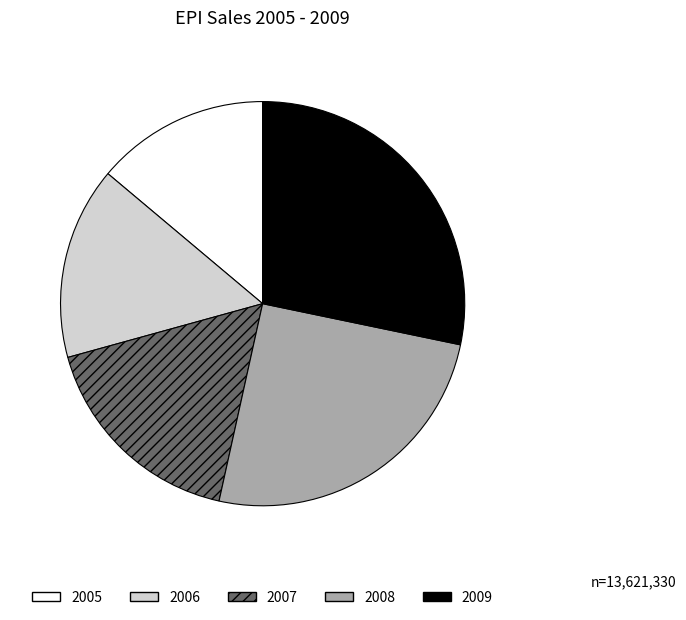

True or false: 2007 accounts for 17% of the total.

True